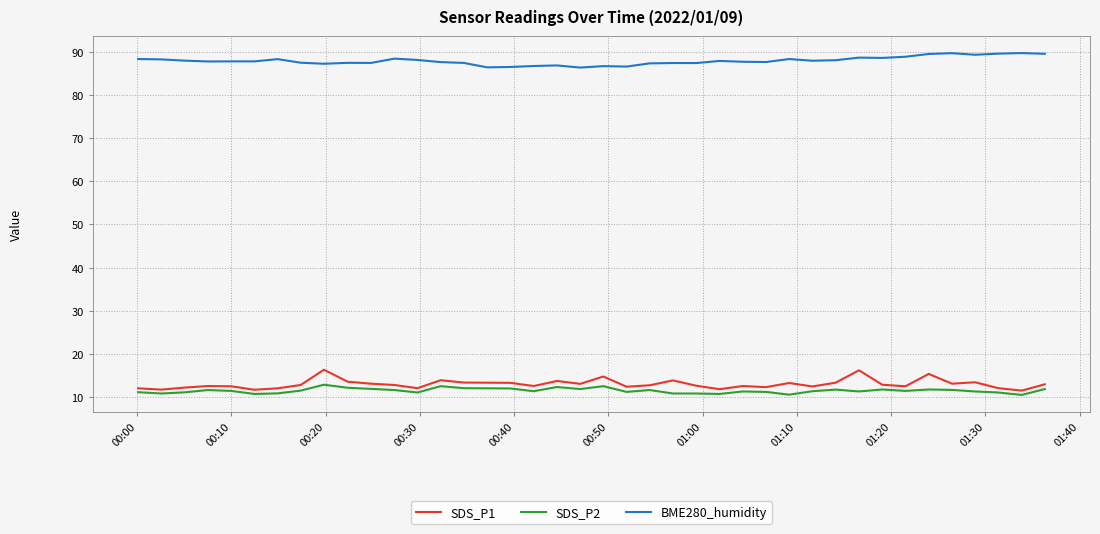

True or false: BME280_humidity and SDS_P2 cross at least once.

False